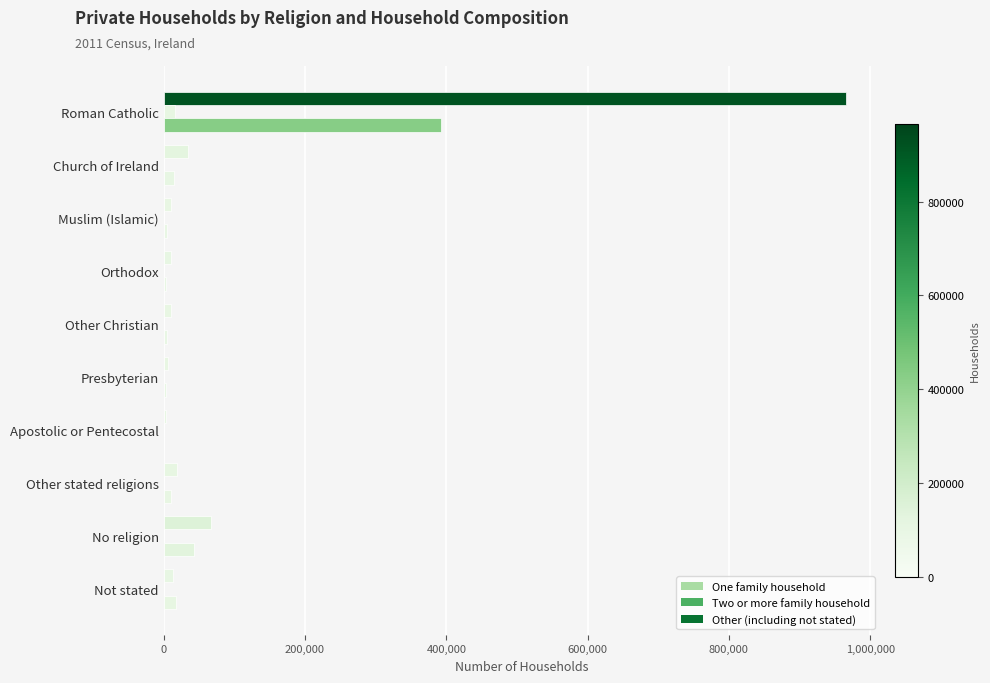

How many data points does each series have?

10